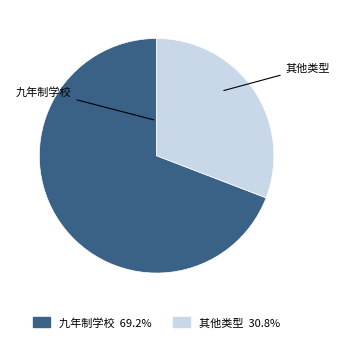

Is there any slice that represents more than half of the pie?

Yes